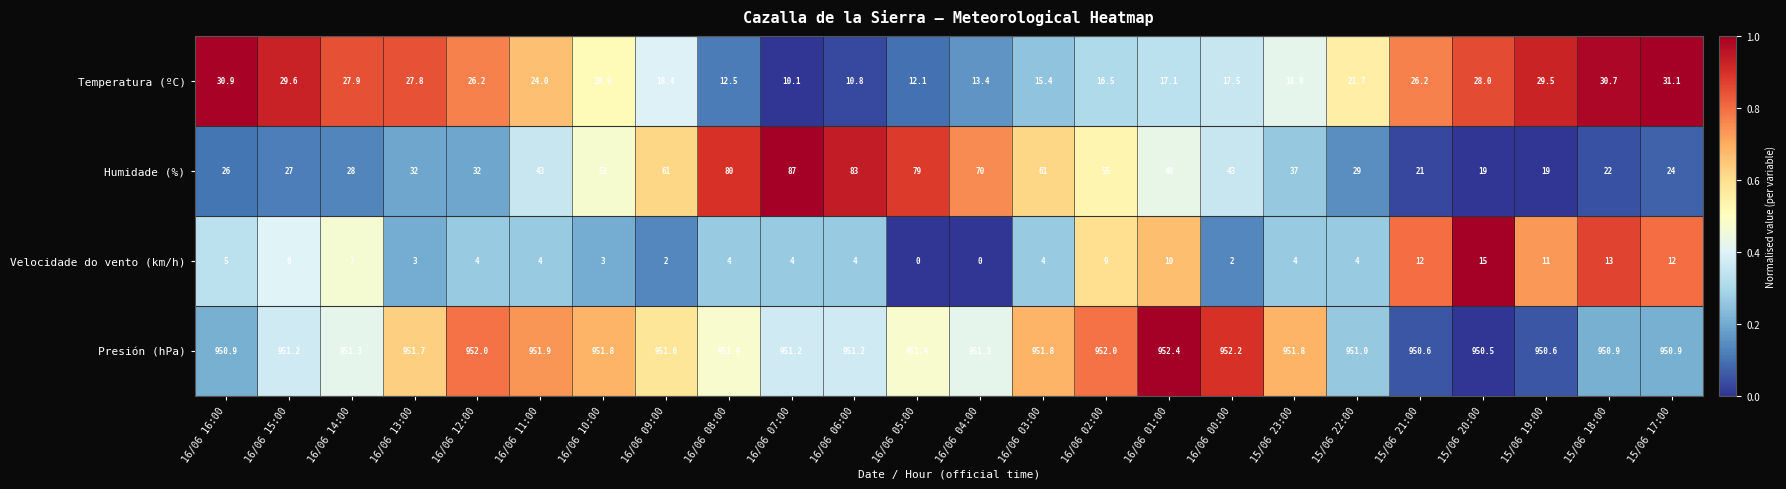

What is the difference between the highest and lowest values at 16/06 06:00?

947.2